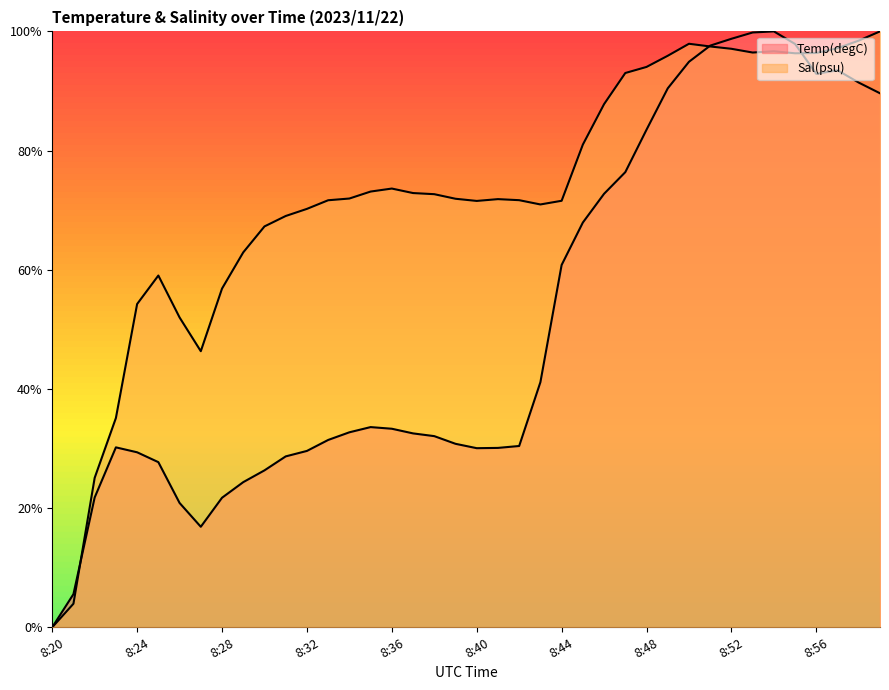

Which series has the largest range (max minus min)?

Temp(degC)